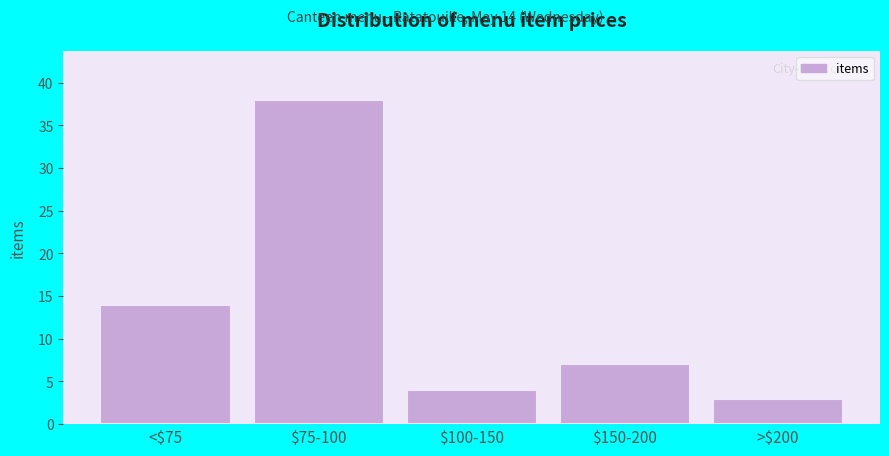

Reading left to right, list all the values displayed in this chart.

14	38	4	7	3